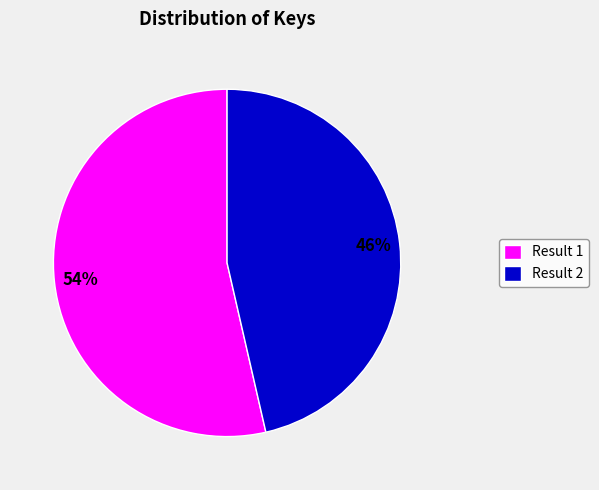

Combined, do Result 2 and Result 1 account for over 50%?

Yes